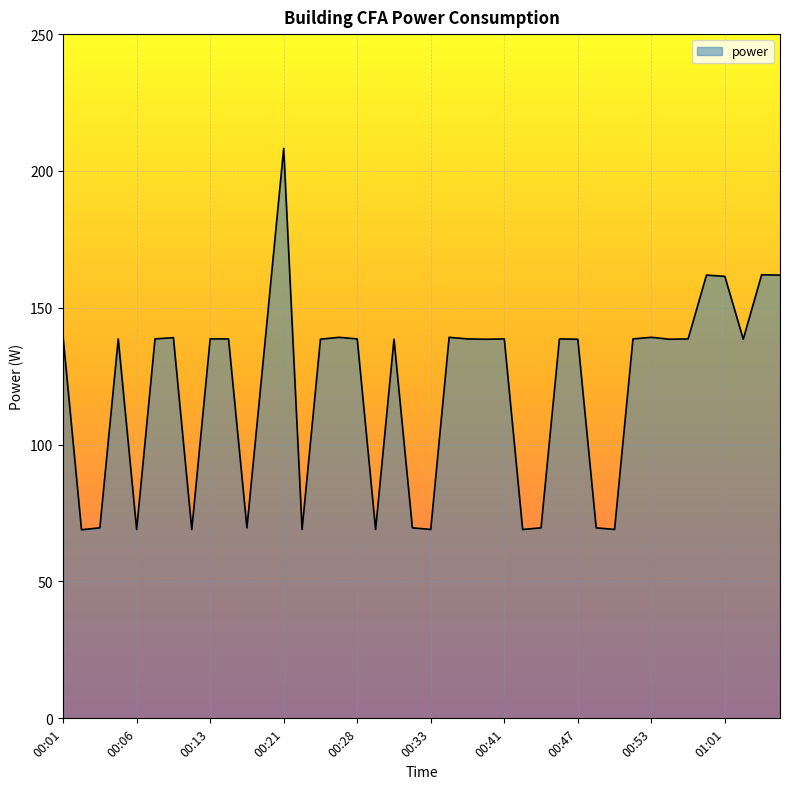

What is the smallest value displayed?

68.9